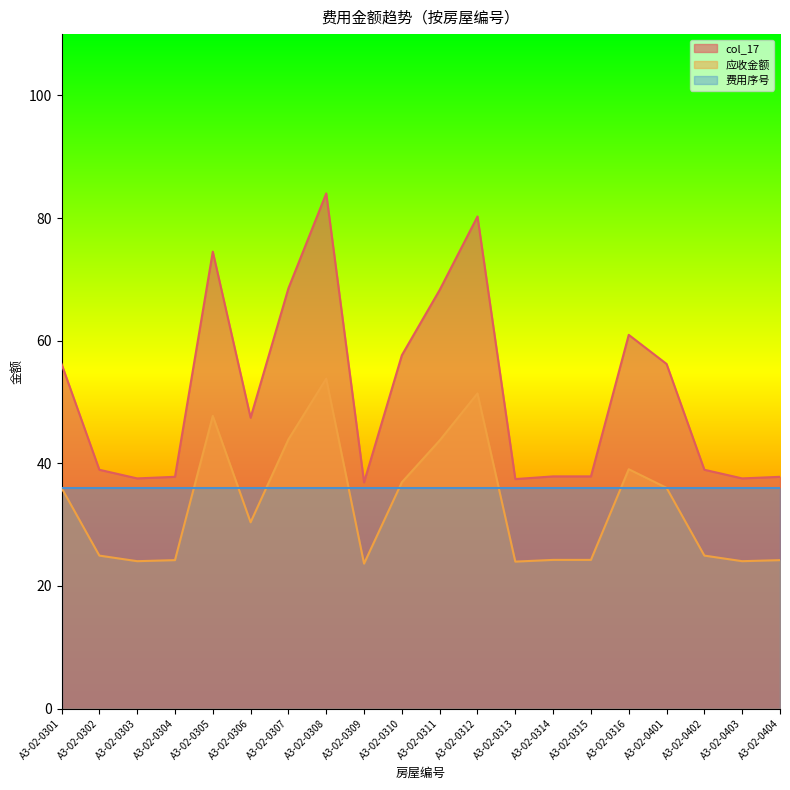

The value of col_17 at A3-02-0306 is 73.6. True or false?

False